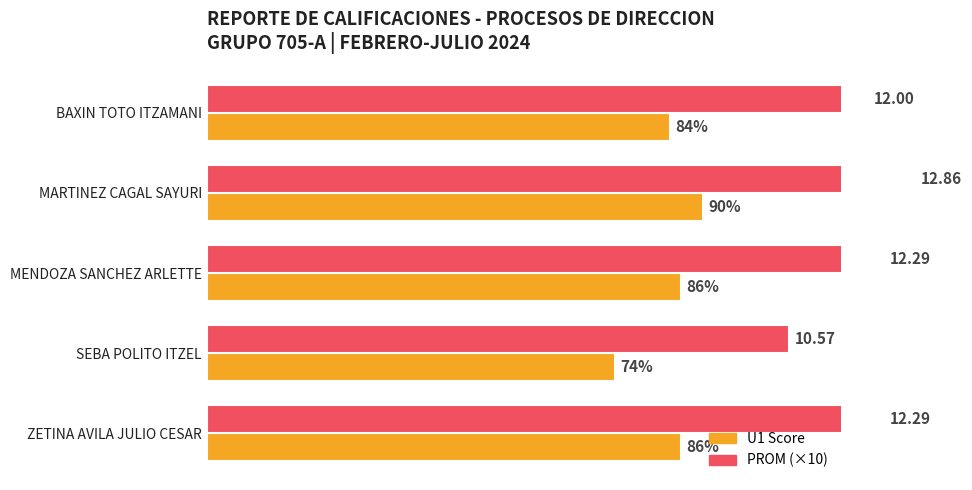

The U1 Score series shows 59.7 at MENDOZA SANCHEZ ARLETTE. True or false?

False